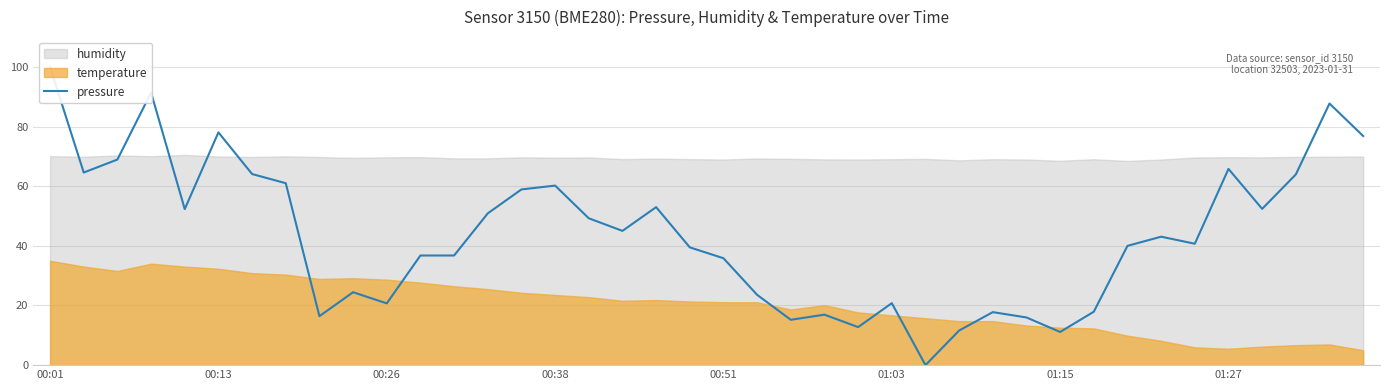

What position from the left is 00:26?

3